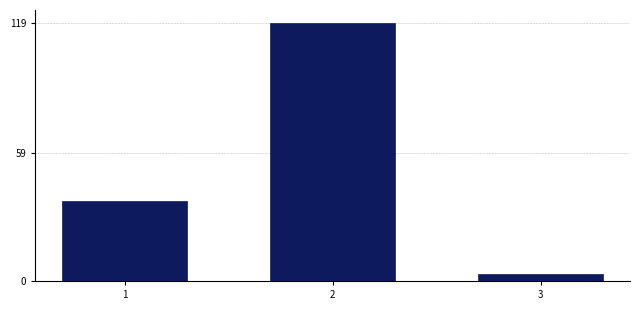

Reading left to right, transcribe all the data shown in this chart.

37	119	3